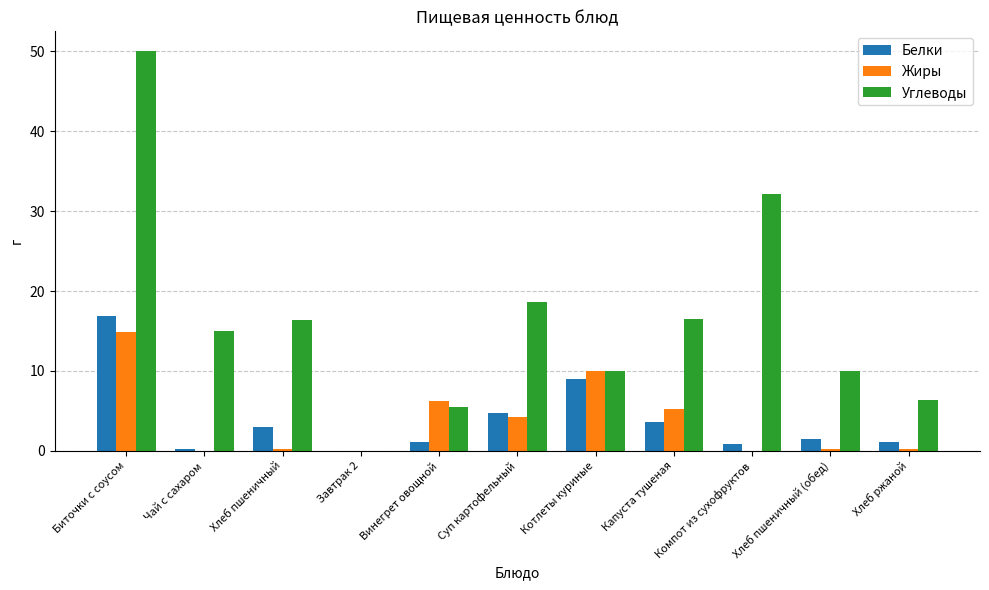

Is the value of Углеводы at Компот из сухофруктов greater than the value of Белки at Компот из сухофруктов?

Yes